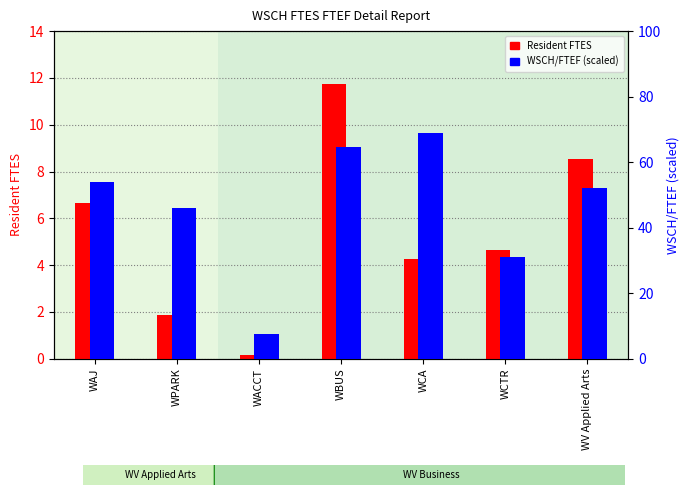

What position from the right is WCTR?

2